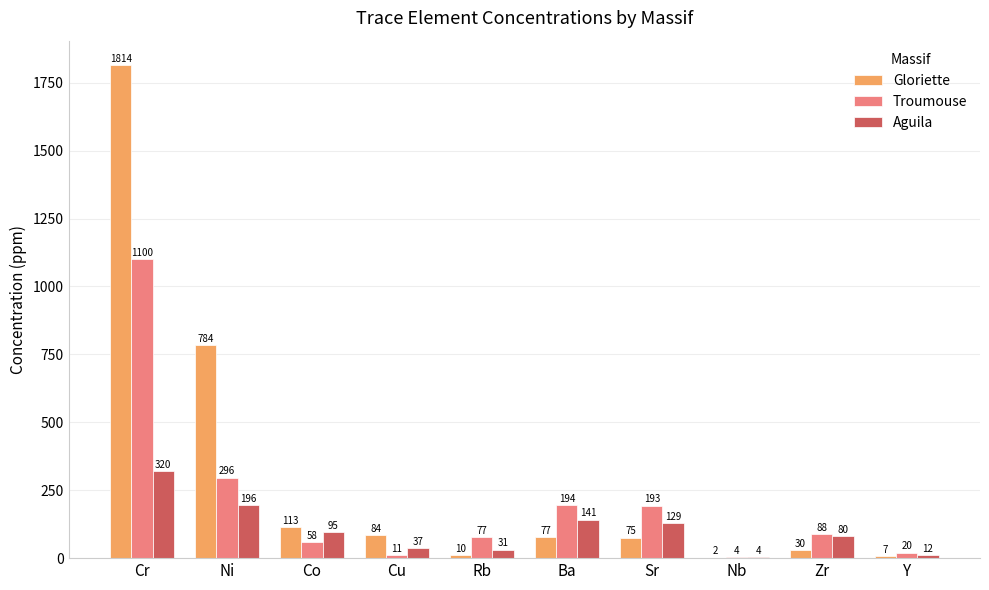

Which label corresponds to the largest value in the chart?

Cr